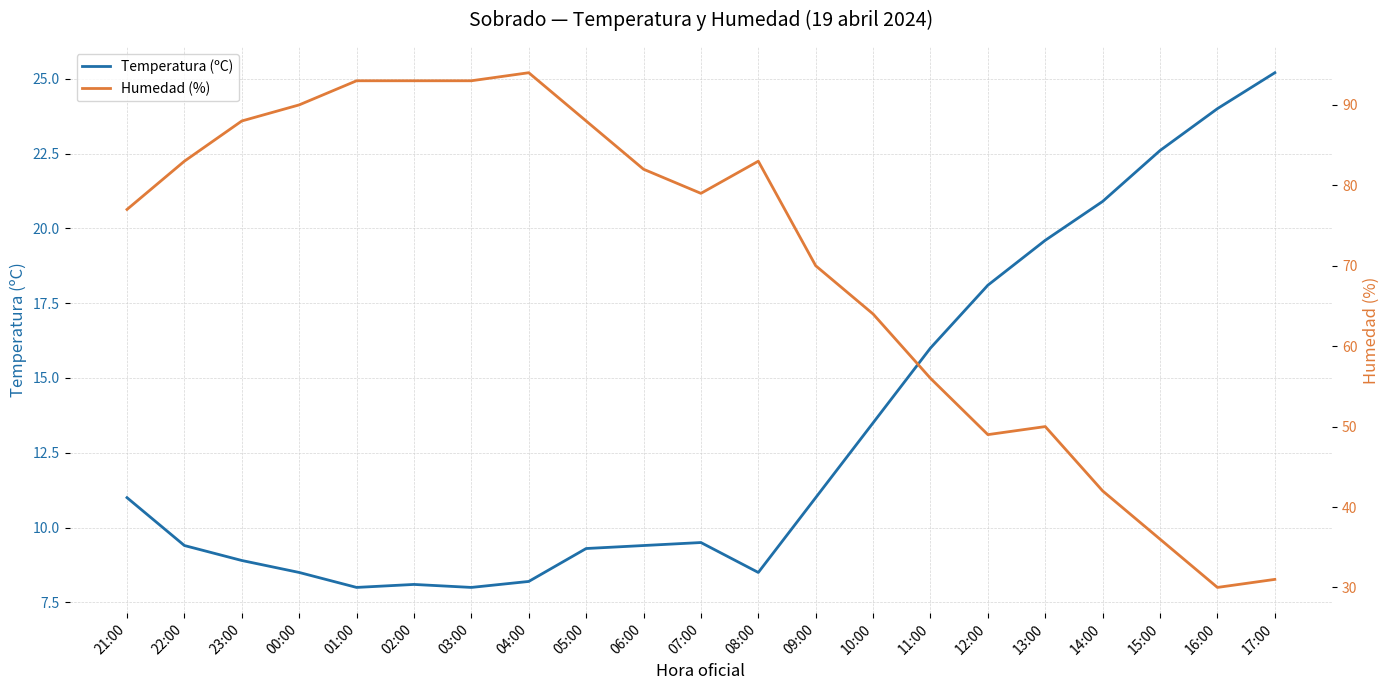

What is the label of the 6th point from the right?

12:00